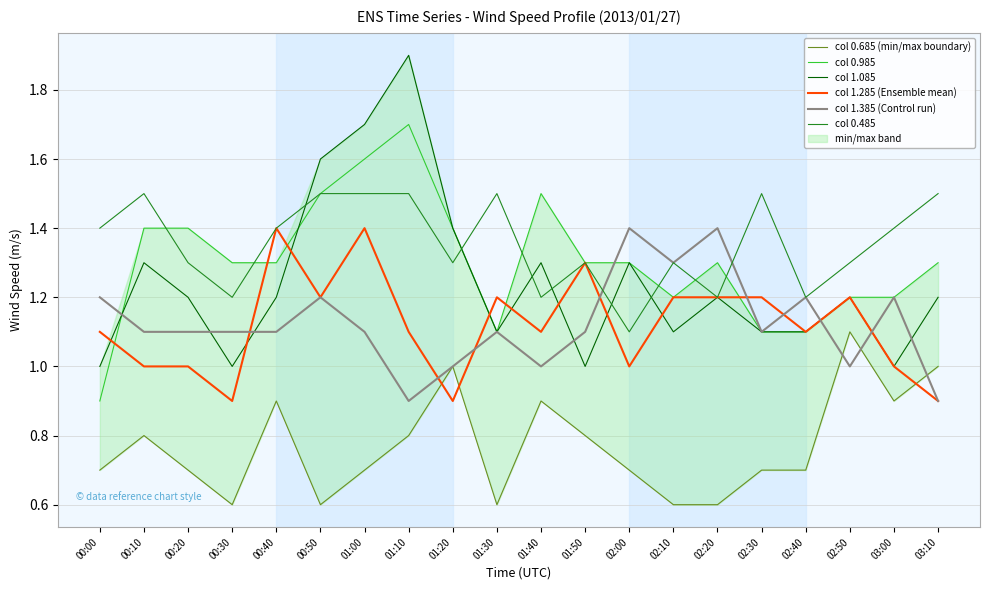

At how many categories does at least one series exceed 1?

20